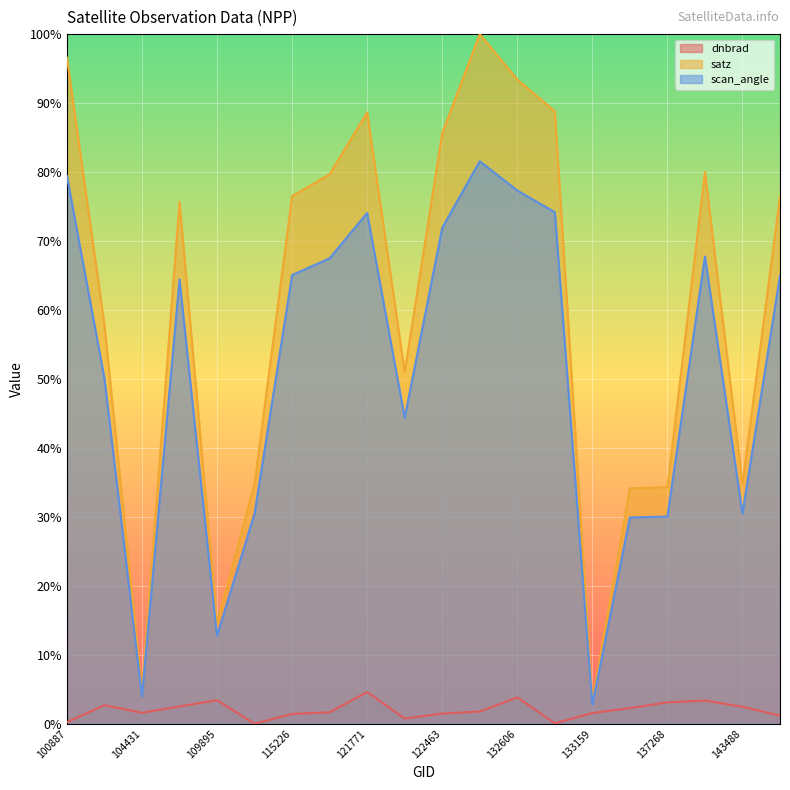

At which label does dnbrad first exceed 1?

104315